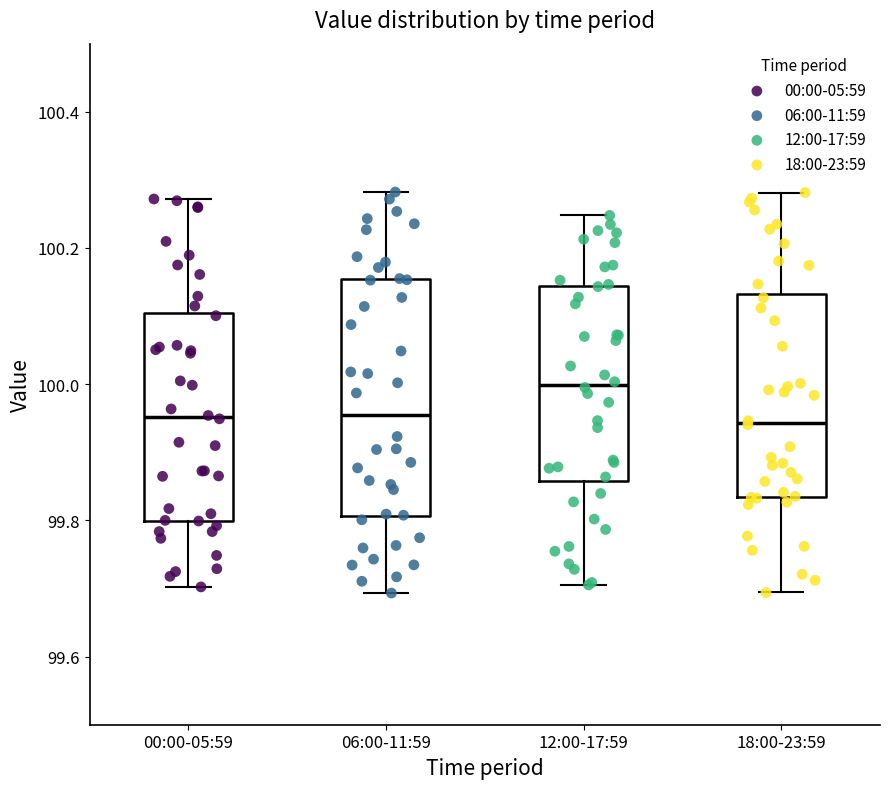

Reading left to right, read every box against the y-axis: the position of its median line, the range the box covers, and the ends of its whiskers. The values are not printed on the chart, so give them approximately, as read against the axis.

00:00-05:59: median 99.96, box 99.80 to 100.10, whiskers 99.70 to 100.28
06:00-11:59: median 99.96, box 99.80 to 100.16, whiskers 99.70 to 100.28
12:00-17:59: median 100.00, box 99.86 to 100.14, whiskers 99.70 to 100.24
18:00-23:59: median 99.94, box 99.84 to 100.14, whiskers 99.70 to 100.28